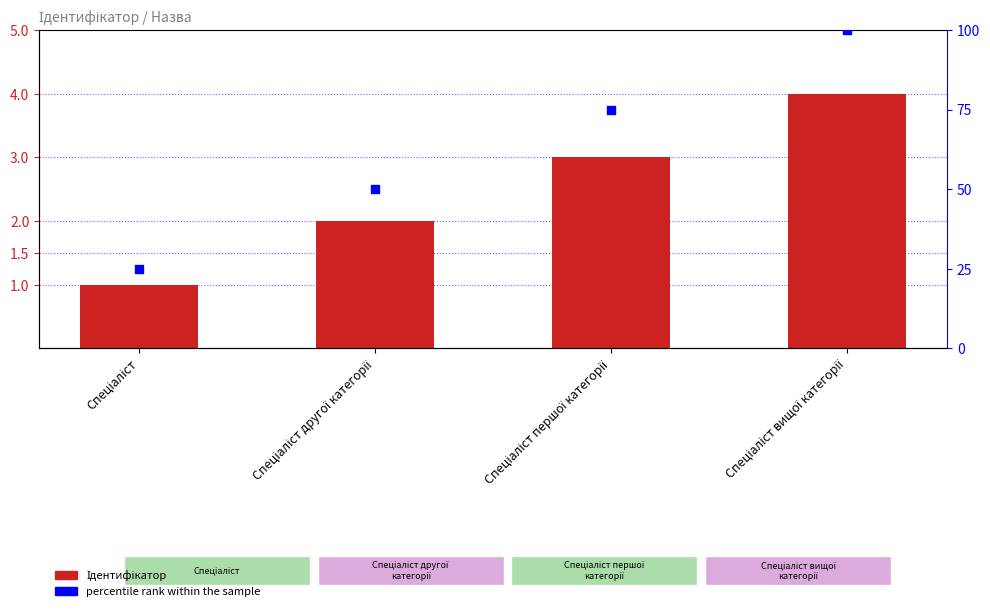

Which series has the largest Y range (max minus min)?

percentile rank within the sample